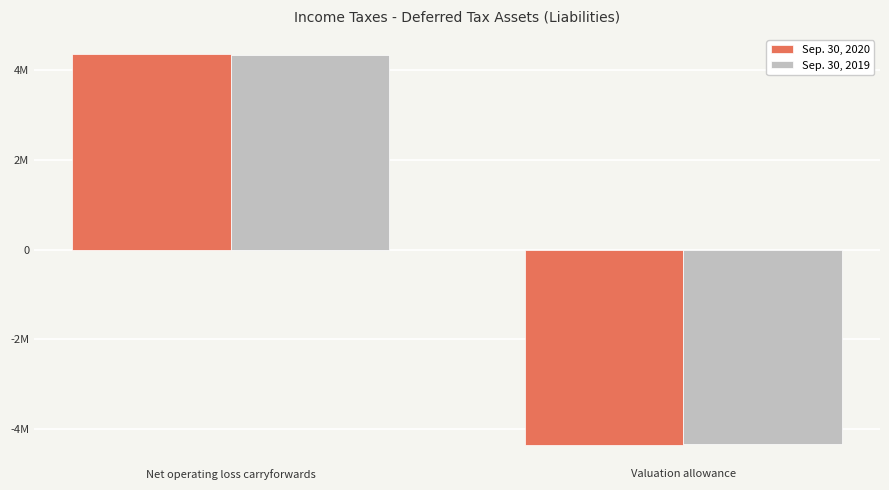

What is the label of the 1st bar from the left?

Net operating loss carryforwards